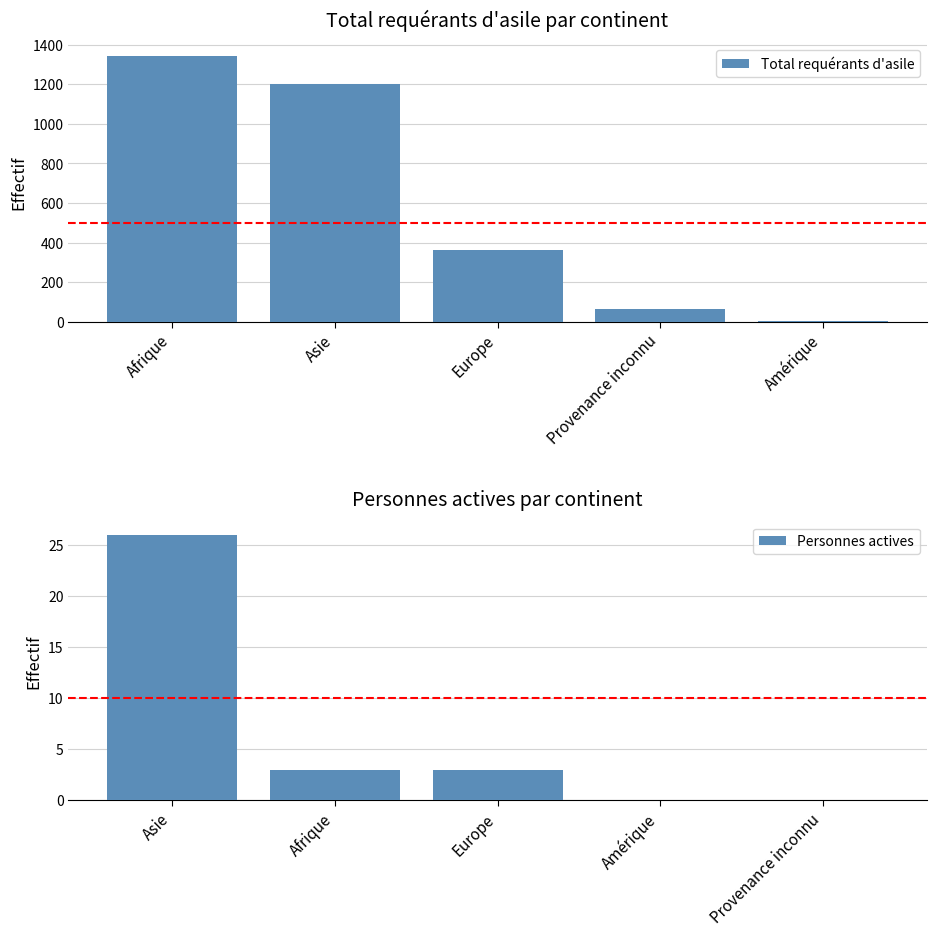

How many Personnes actives values are between 0 and 3?

4